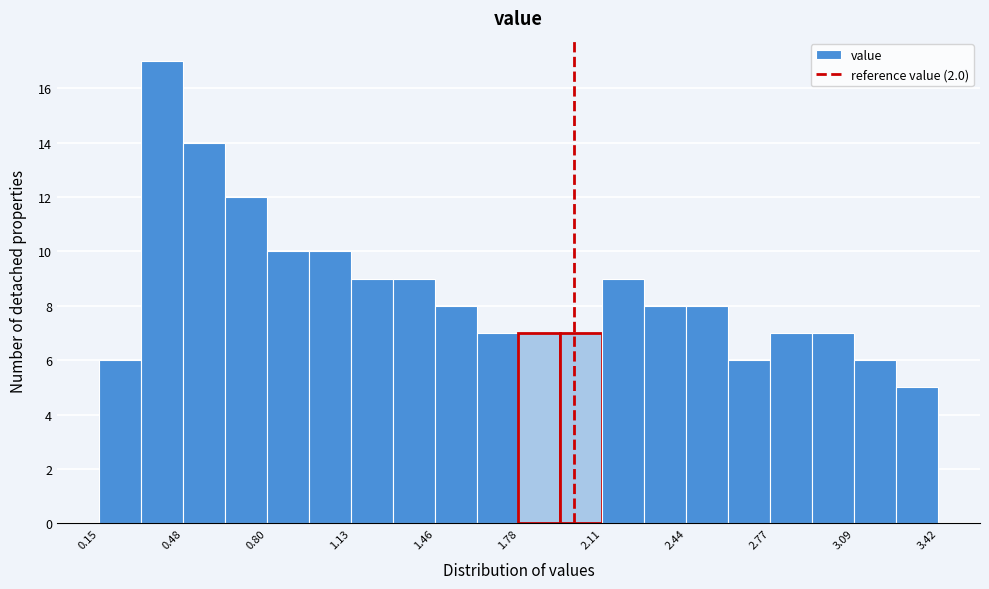

Around what value on the x-axis is the tallest bar? Give the approximate position of its centre, as read against the axis.

0.40